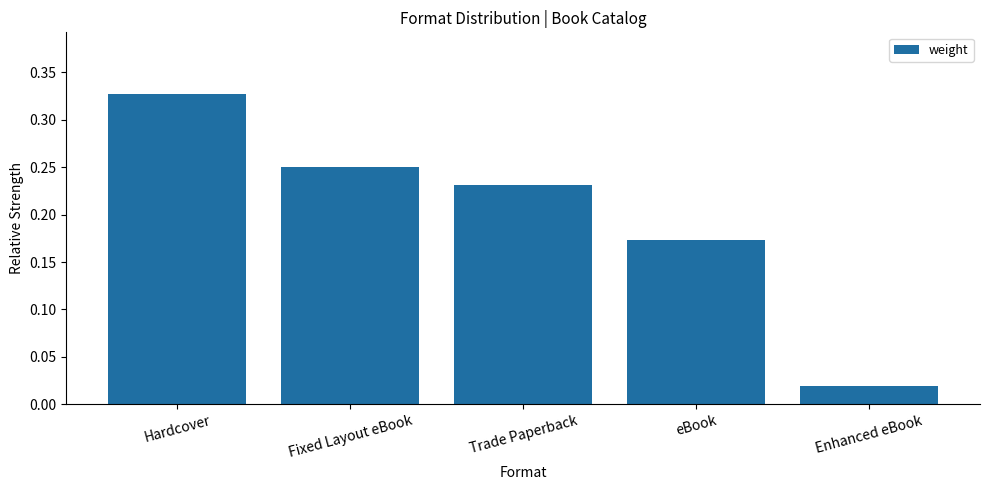

What is the label of the 1st bar from the right?

Enhanced eBook